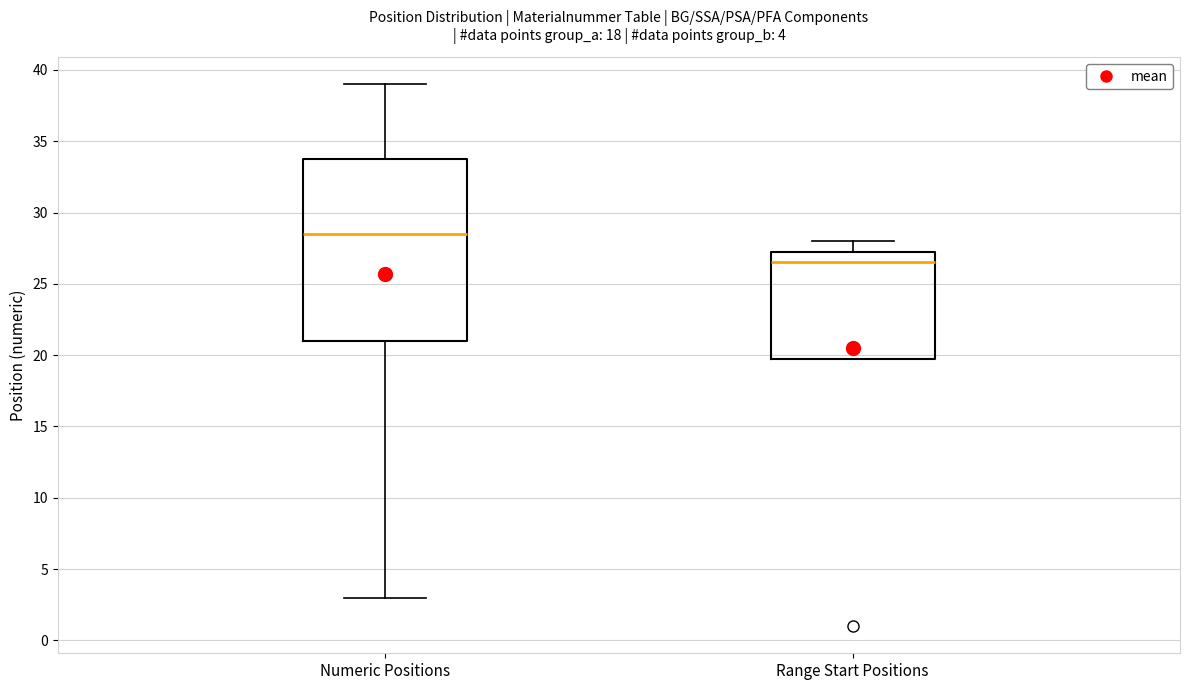

Which box is the tallest, from its lower edge to its upper edge?

Numeric Positions